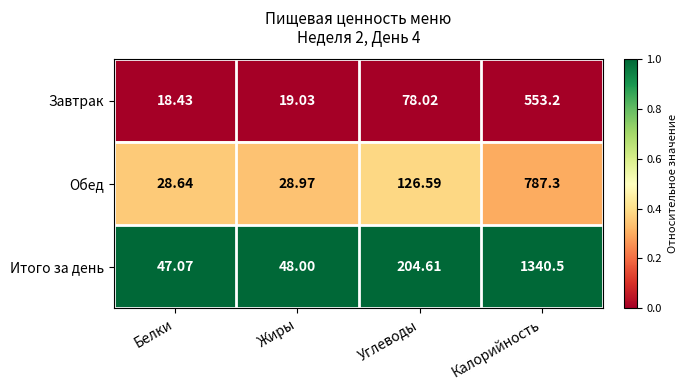

List the series in order of their peak value, highest first.

Итого за день, Обед, Завтрак